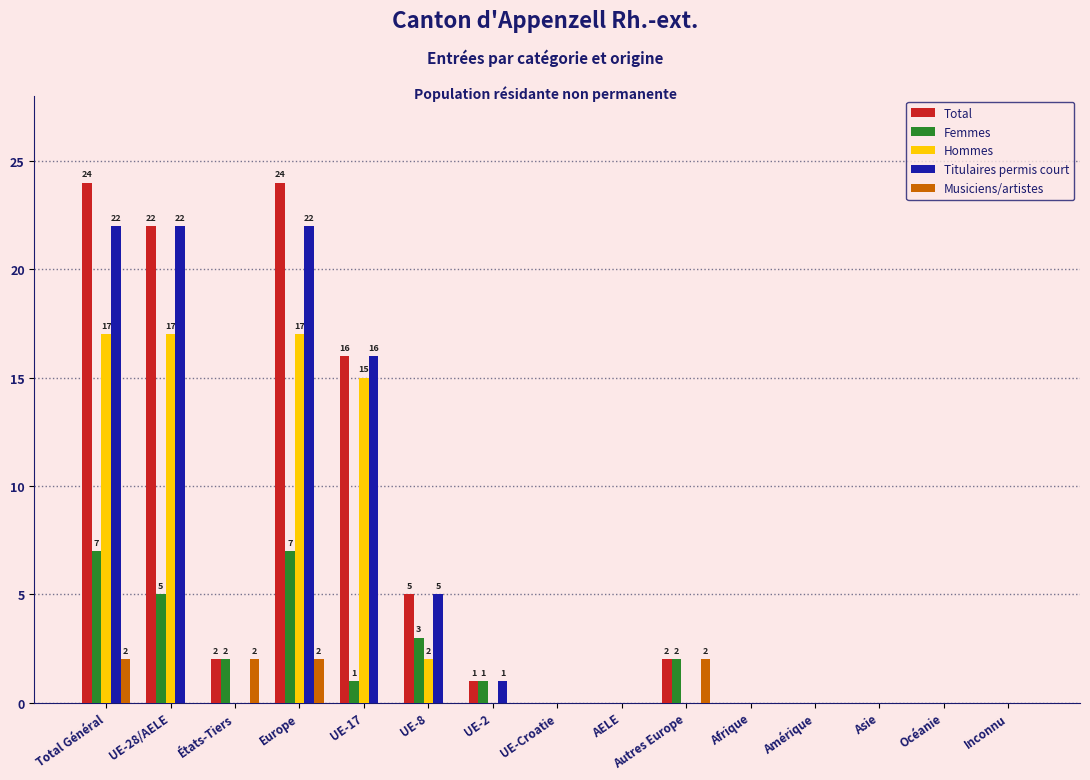

Reading left to right, transcribe all the data shown in this chart.

Total: Total Général=24	UE-28/AELE=22	États-Tiers=2	Europe=24	UE-17=16	UE-8=5	UE-2=1	UE-Croatie=0	AELE=0	Autres Europe=2	Afrique=0	Amérique=0	Asie=0	Océanie=0	Inconnu=0
Femmes: Total Général=7	UE-28/AELE=5	États-Tiers=2	Europe=7	UE-17=1	UE-8=3	UE-2=1	UE-Croatie=0	AELE=0	Autres Europe=2	Afrique=0	Amérique=0	Asie=0	Océanie=0	Inconnu=0
Hommes: Total Général=17	UE-28/AELE=17	États-Tiers=0	Europe=17	UE-17=15	UE-8=2	UE-2=0	UE-Croatie=0	AELE=0	Autres Europe=0	Afrique=0	Amérique=0	Asie=0	Océanie=0	Inconnu=0
Titulaires permis court: Total Général=22	UE-28/AELE=22	États-Tiers=0	Europe=22	UE-17=16	UE-8=5	UE-2=1	UE-Croatie=0	AELE=0	Autres Europe=0	Afrique=0	Amérique=0	Asie=0	Océanie=0	Inconnu=0
Musiciens/artistes: Total Général=2	UE-28/AELE=0	États-Tiers=2	Europe=2	UE-17=0	UE-8=0	UE-2=0	UE-Croatie=0	AELE=0	Autres Europe=2	Afrique=0	Amérique=0	Asie=0	Océanie=0	Inconnu=0